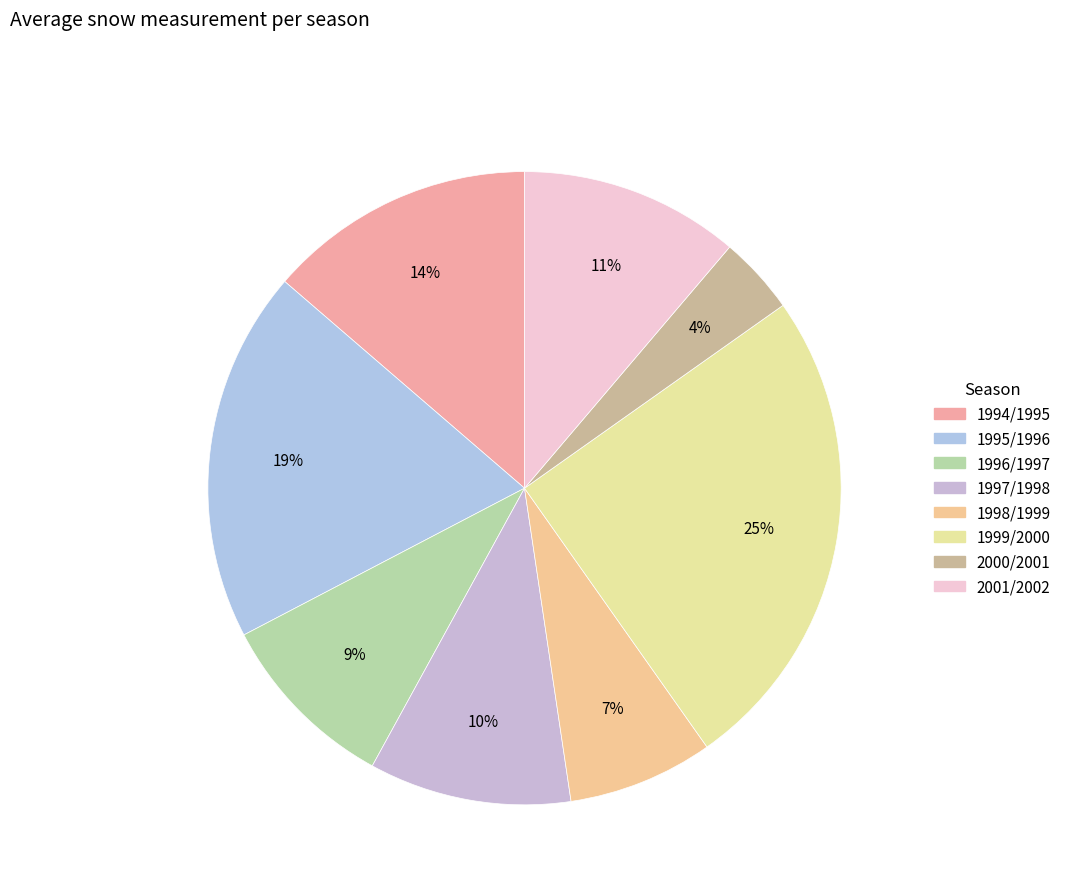

Approximately how many times larger is the value at 1996/1997 compared to 1999/2000?

0.4